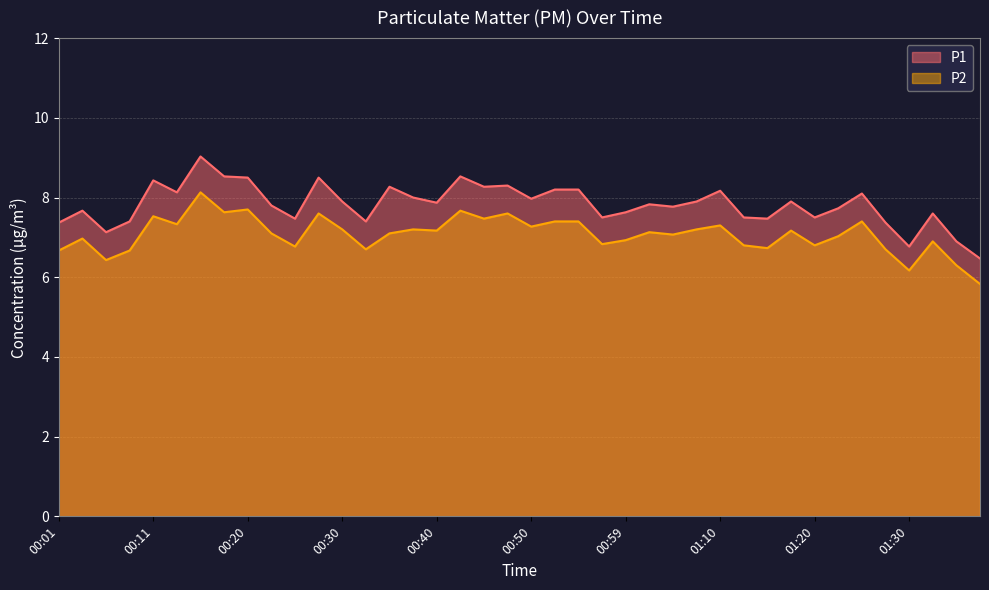

What is the sum of all P1 values?

313.0